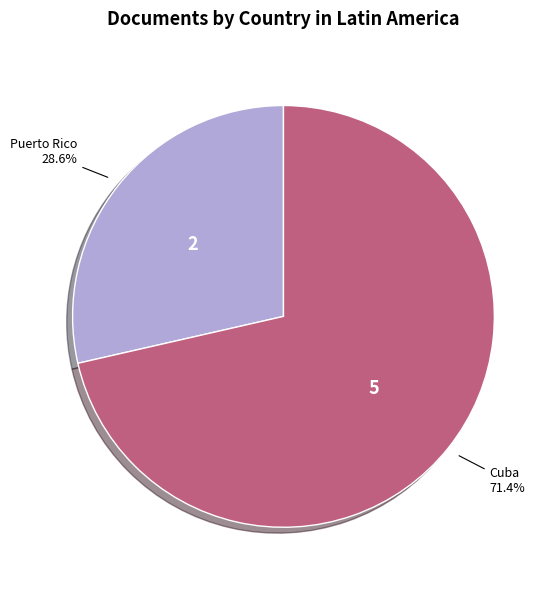

To the nearest percent, what is the combined percentage of Puerto Rico and Cuba?

100%